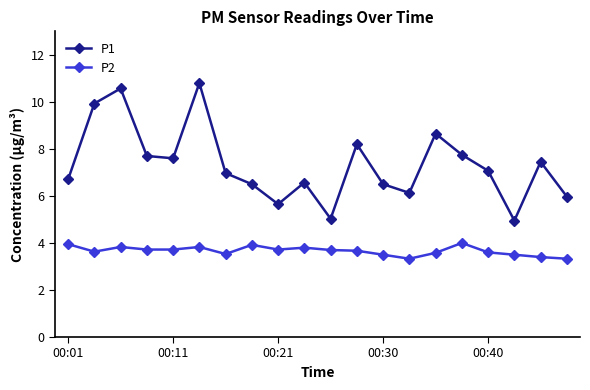

What is the value of the P1 point at the 18th from the left?

5.0